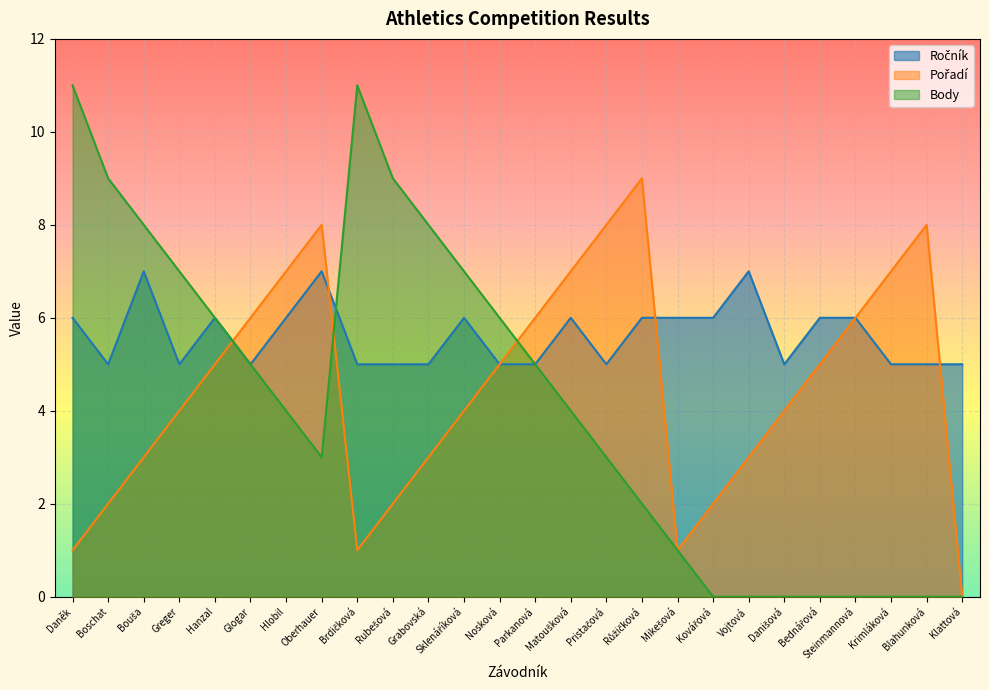

What are all the series names shown in the legend?

Ročník, Pořadí, Body